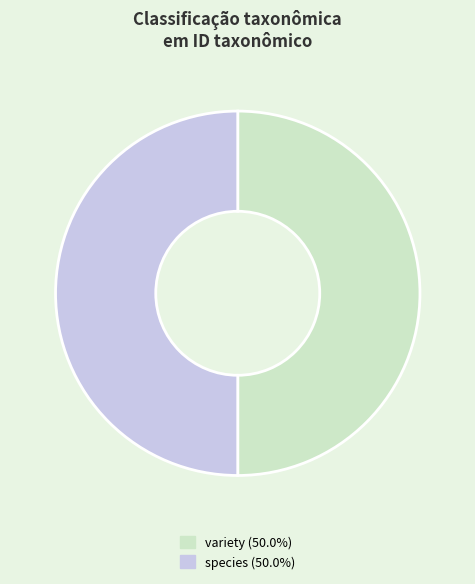

Approximately how many times larger is the value at species (50.0%) compared to variety (50.0%)?

1.0